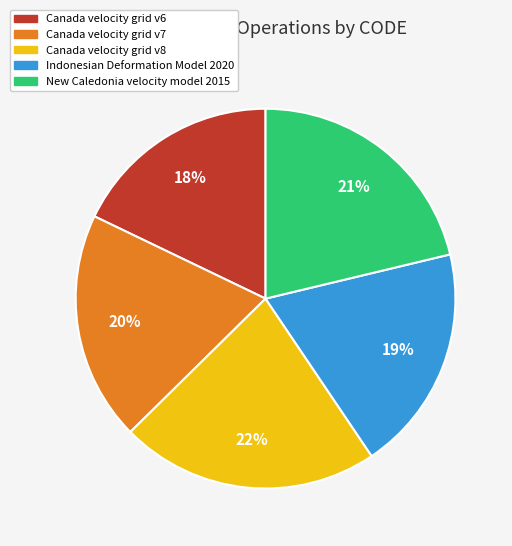

The Canada velocity grid v8 slice represents 9% of the pie. True or false?

False